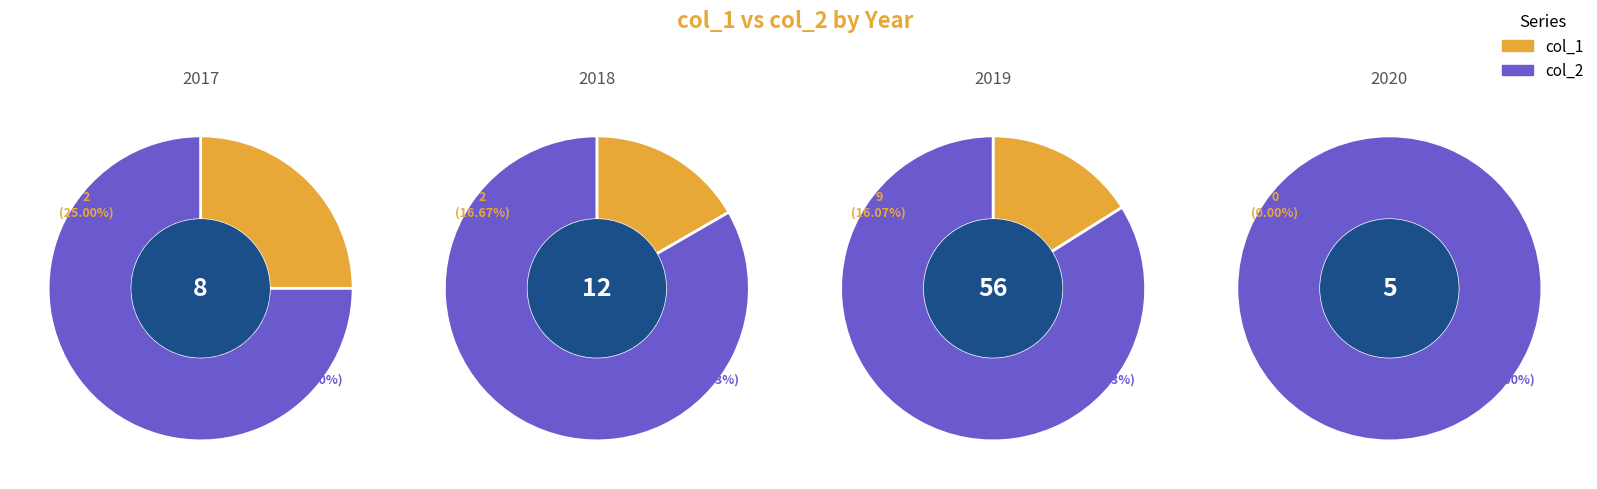

Count the number of slices in the pie.

4